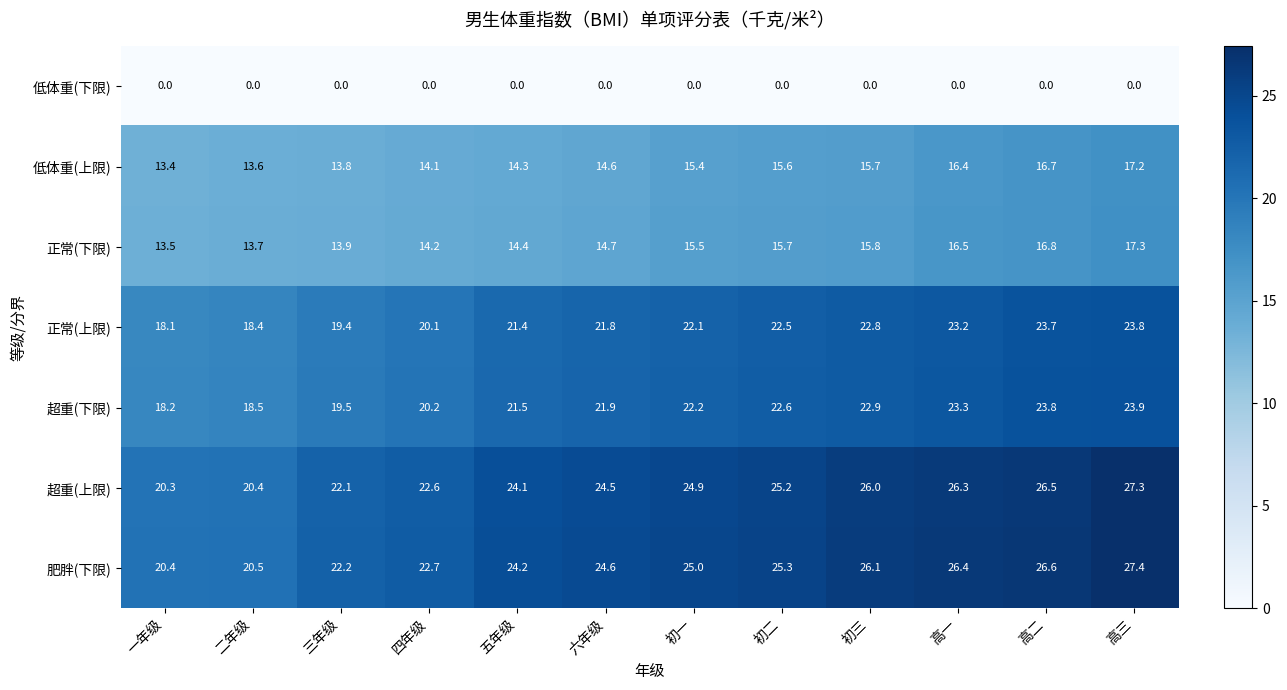

At which label is 肥胖(下限) closest to 23?

四年级